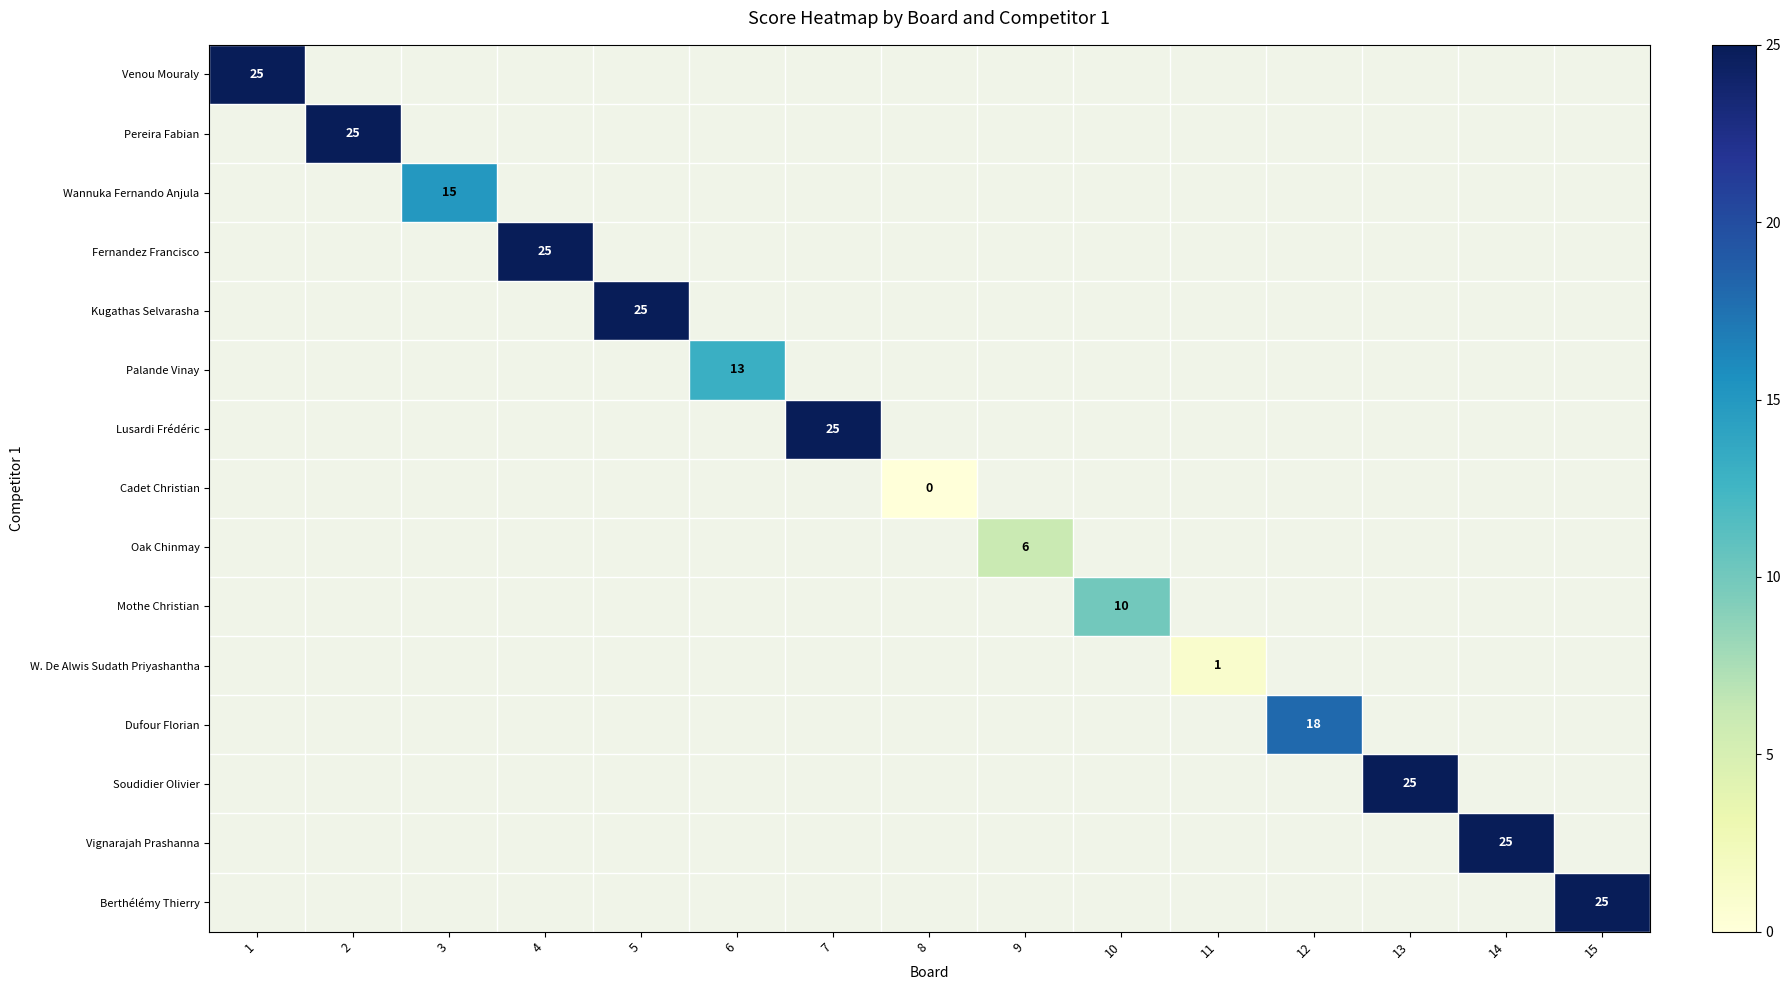

Which category has the lowest value across all series?

8